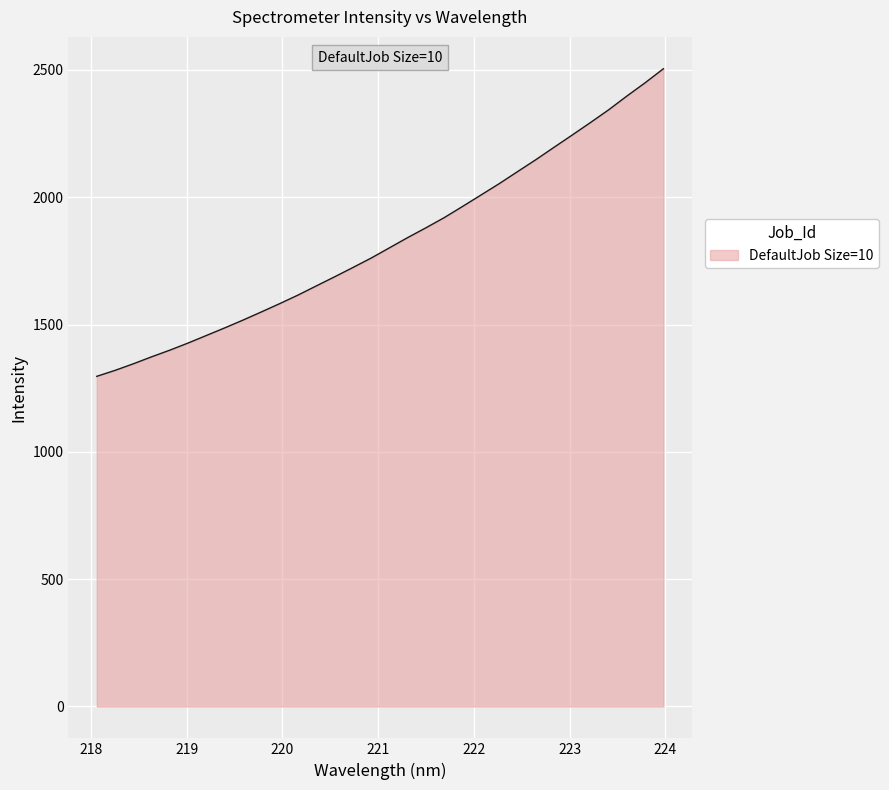

What is the difference between the maximum and minimum values?

1207.8